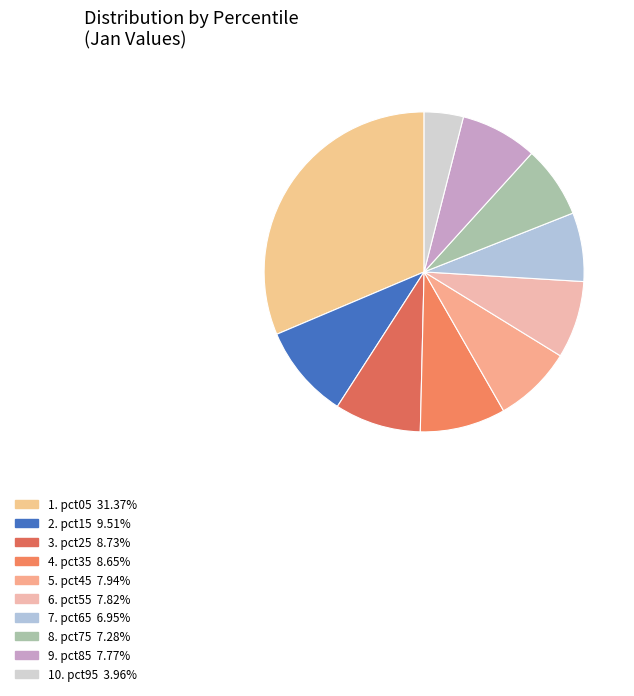

Count the number of slices in the pie.

10